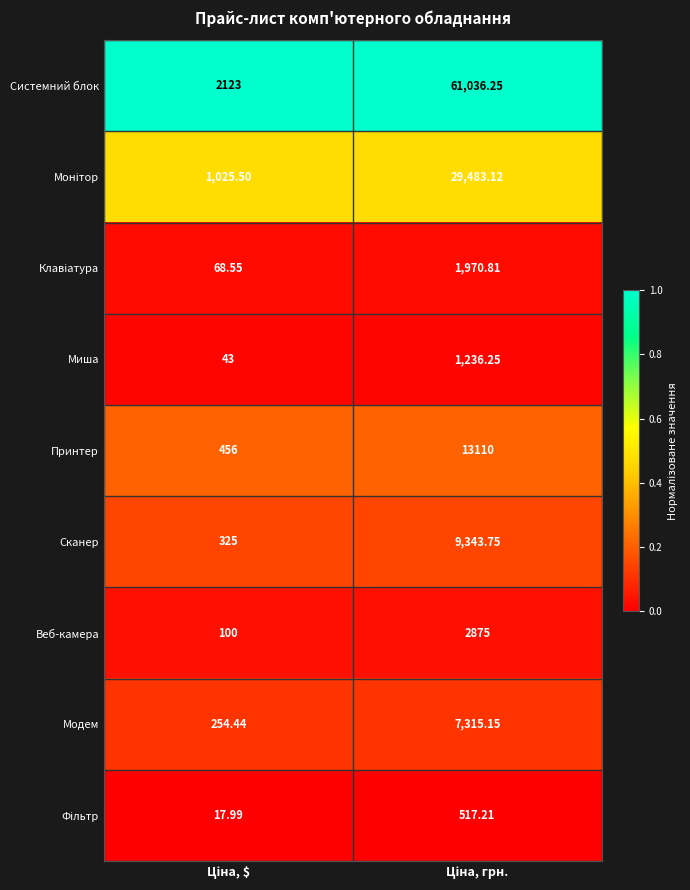

Which series has the largest total across all categories?

Системний блок